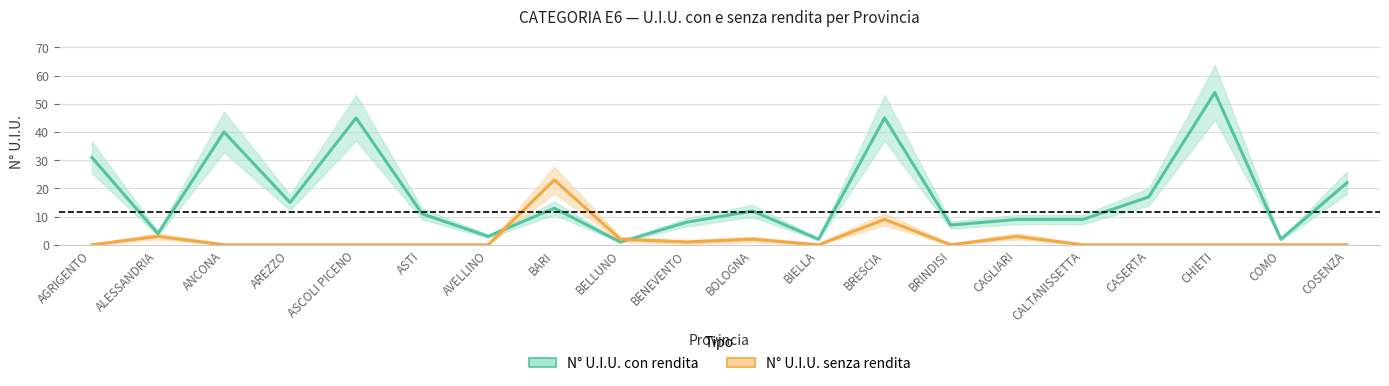

Which series changed the most between BOLOGNA and BRINDISI?

N_UIU_con_rendita